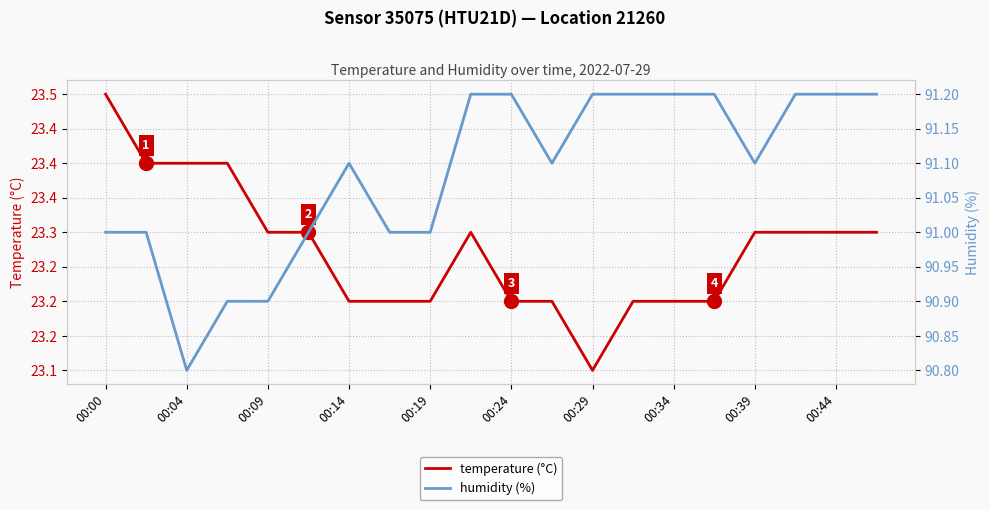

List the series in order of their overall mean, highest first.

humidity (%), temperature (°C)